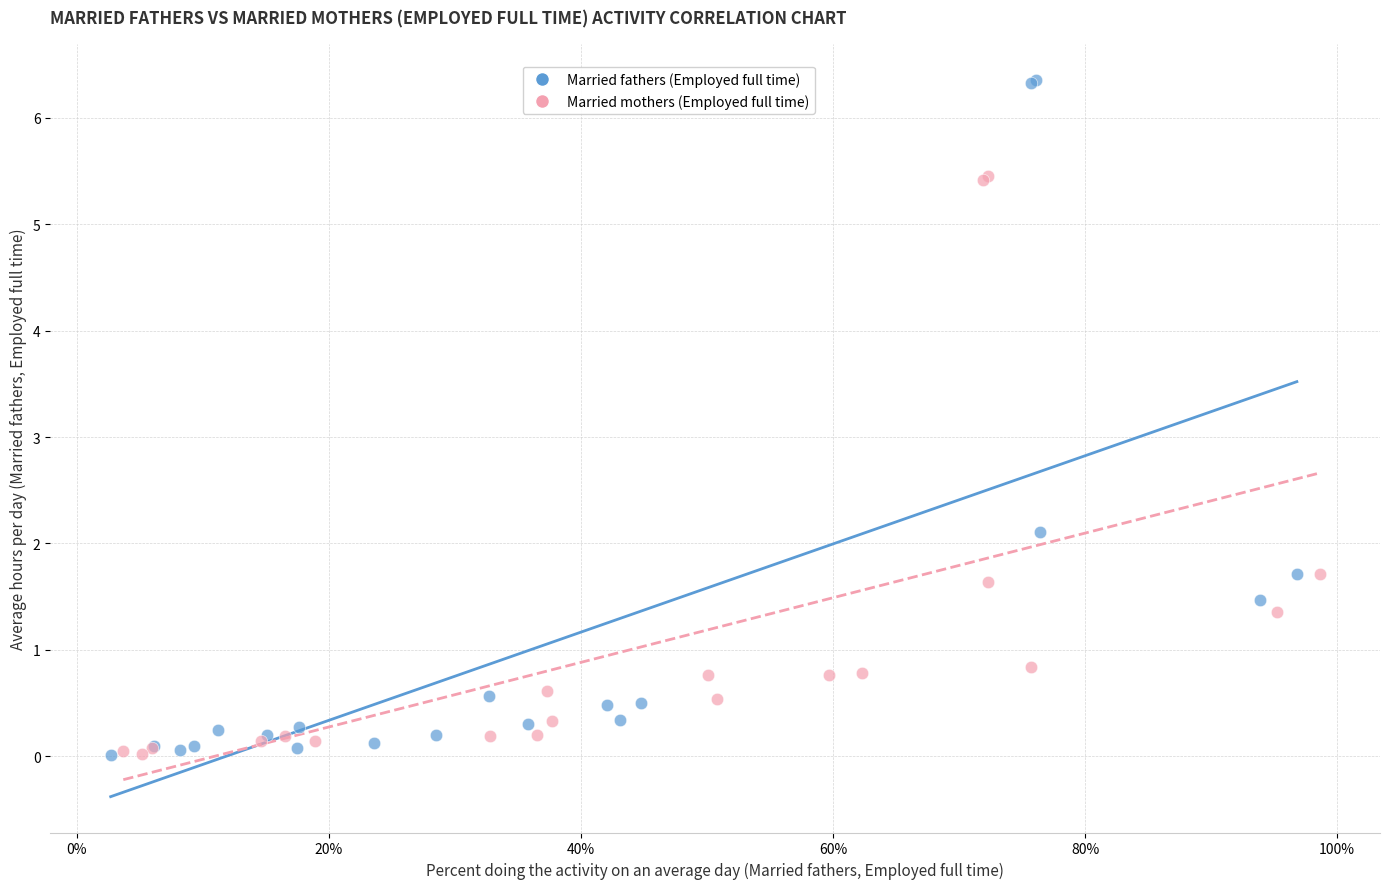

Which series contains the highest Y value?

Married fathers (Employed full time)